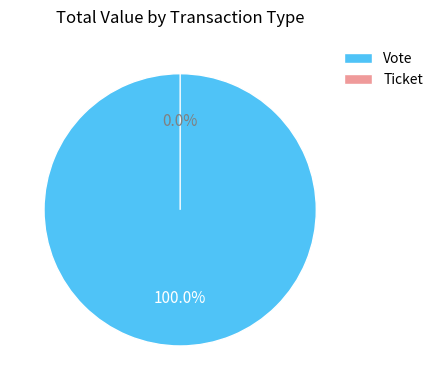

To the nearest percent, what is the difference between the Vote and Ticket slice percentages?

100%